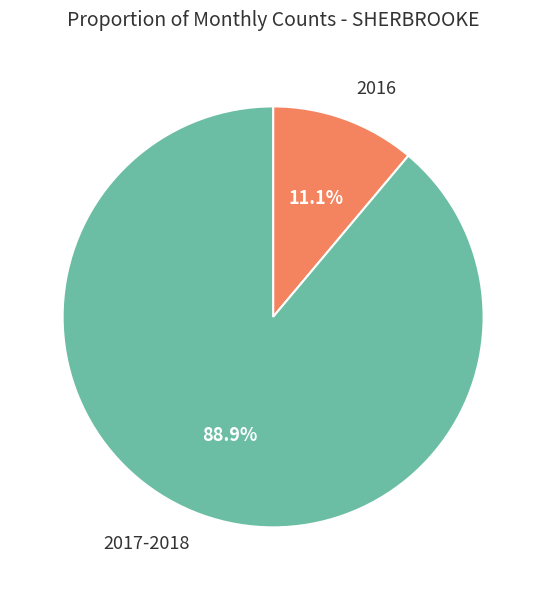

Rank the categories by value from highest to lowest.

2017-2018, 2016